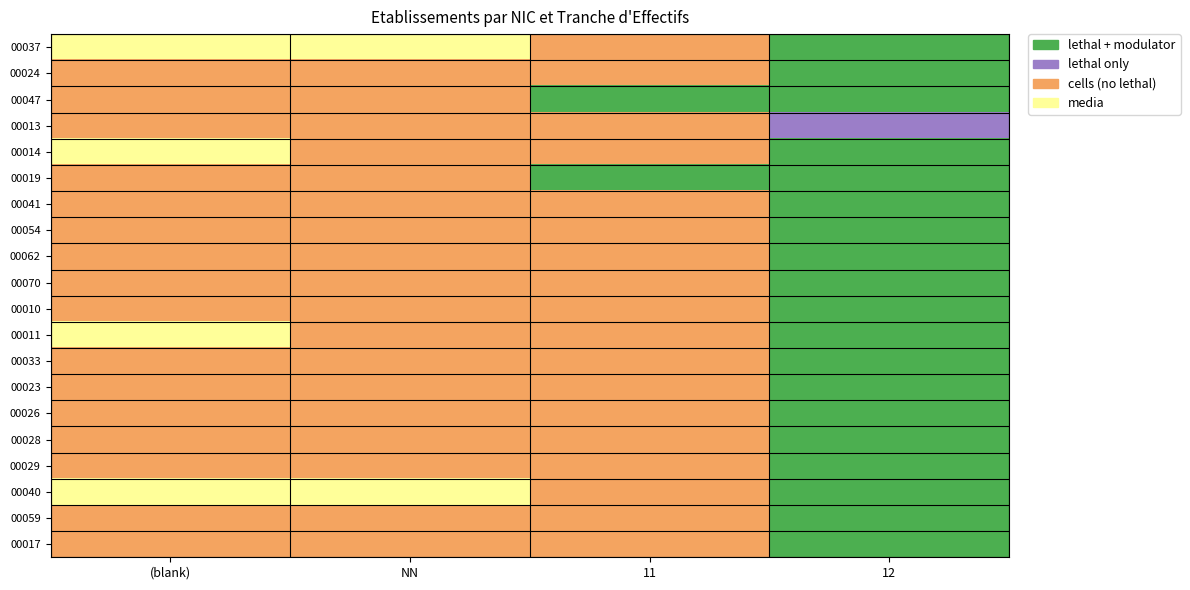

List the series in order of their peak value, lowest first.

00037, 00024, 00047, 00014, 00019, 00041, 00054, 00062, 00070, 00010, 00011, 00033, 00023, 00026, 00028, 00029, 00040, 00059, 00017, 00013